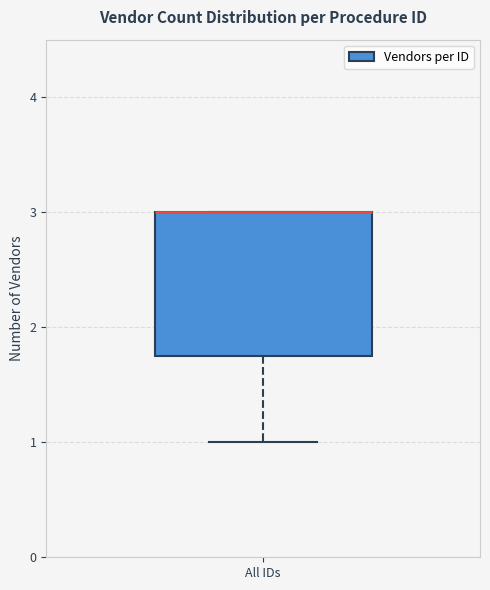

Transcribe this box plot: give where the median line is, the range the box spans, and where the two whiskers end, as read against the y-axis. The values are not printed on the chart, so give them approximately, as read against the axis.

median 3.0 (drawn on the box's upper edge), box 1.8 to 3.0, whiskers 1.0 to 3.0